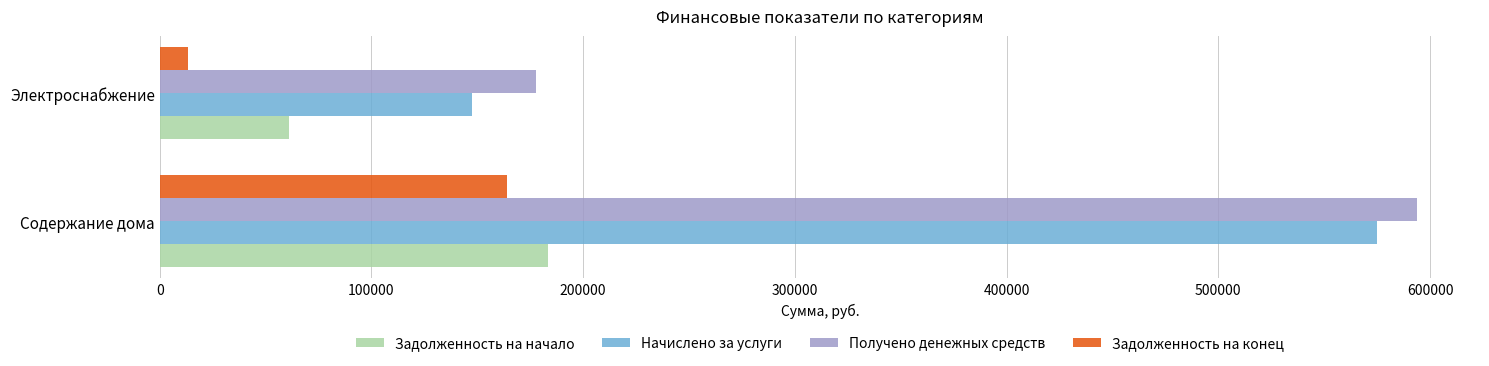

Between Содержание дома and Электроснабжение, which series saw the biggest shift?

Начислено за услуги